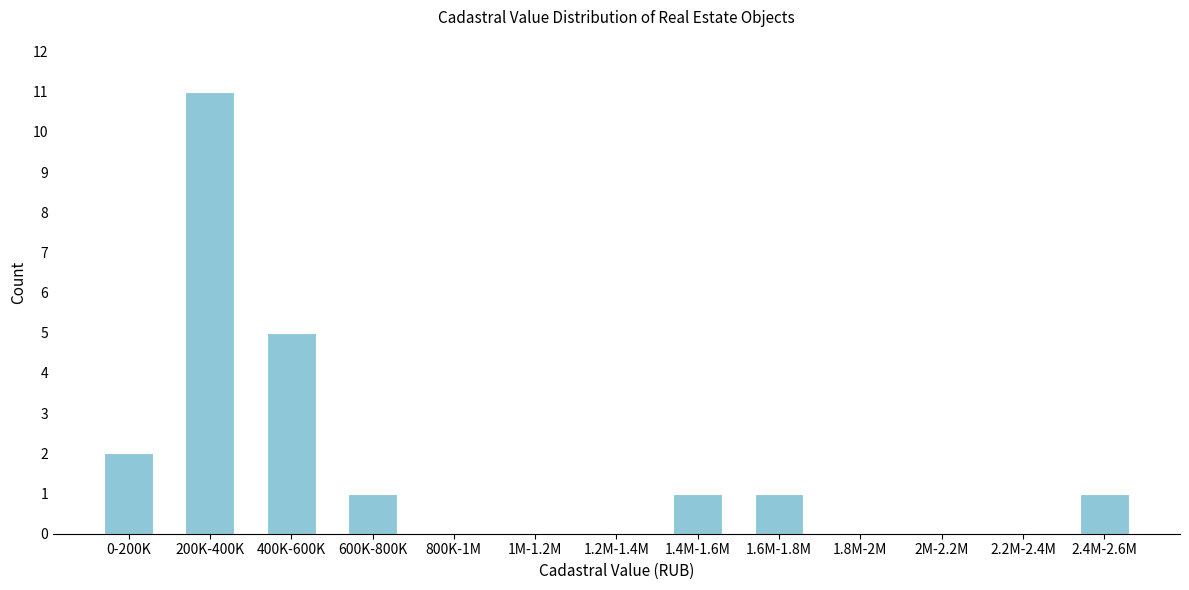

Reading left to right, transcribe all the data shown in this chart.

0-200K=2	200K-400K=11	400K-600K=5	600K-800K=1	800K-1M=0	1M-1.2M=0	1.2M-1.4M=0	1.4M-1.6M=1	1.6M-1.8M=1	1.8M-2M=0	2M-2.2M=0	2.2M-2.4M=0	2.4M-2.6M=1